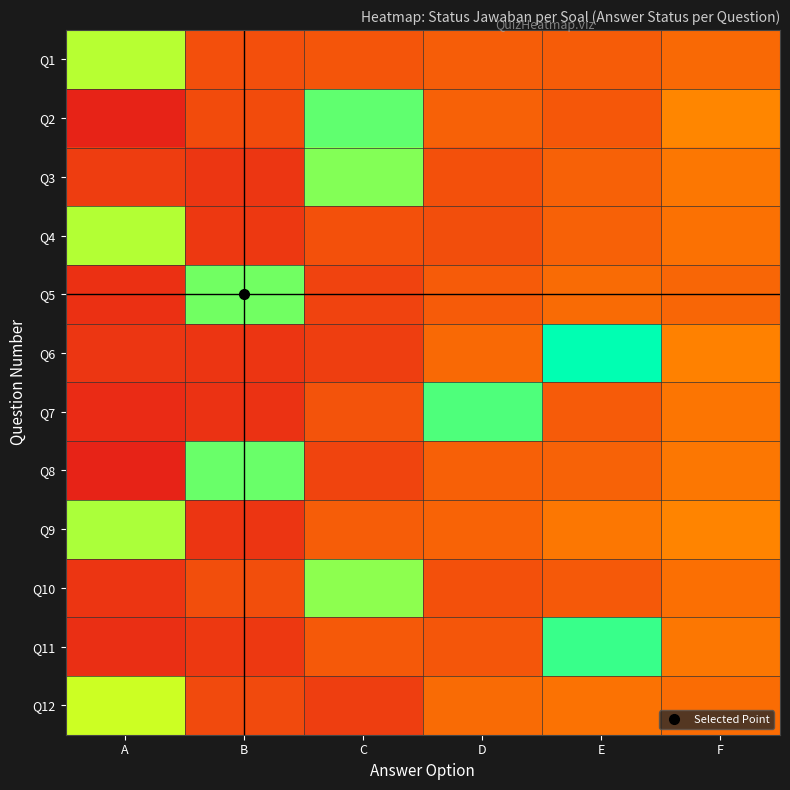

List the series in order of their peak value, highest first.

Q6, Q11, Q7, Q2, Q8, Q5, Q3, Q10, Q9, Q4, Q1, Q12